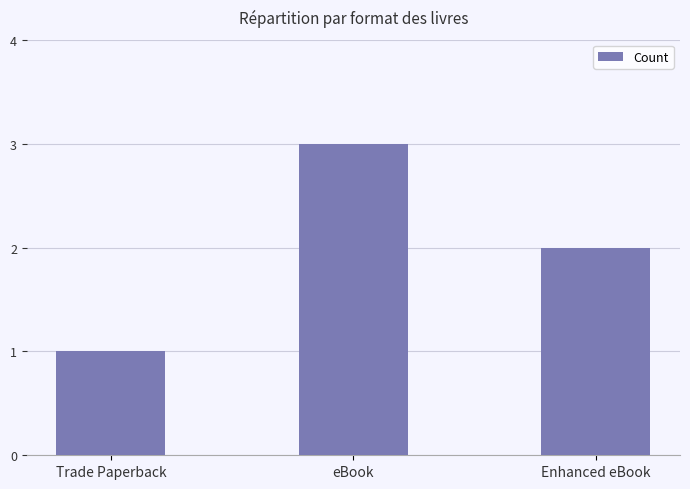

What value does the data have at eBook?

3